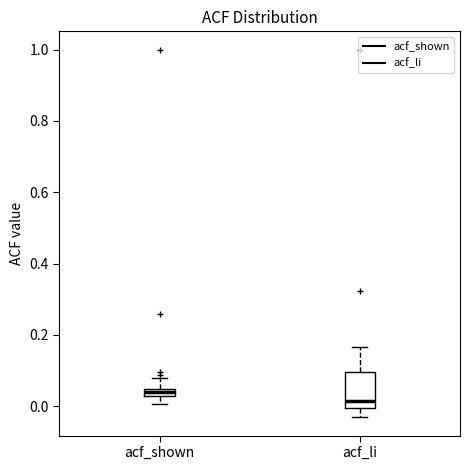

Where does the median line of the box for acf_li sit on the y-axis? The values are not printed on the chart, so give them approximately, as read against the axis.

0.02